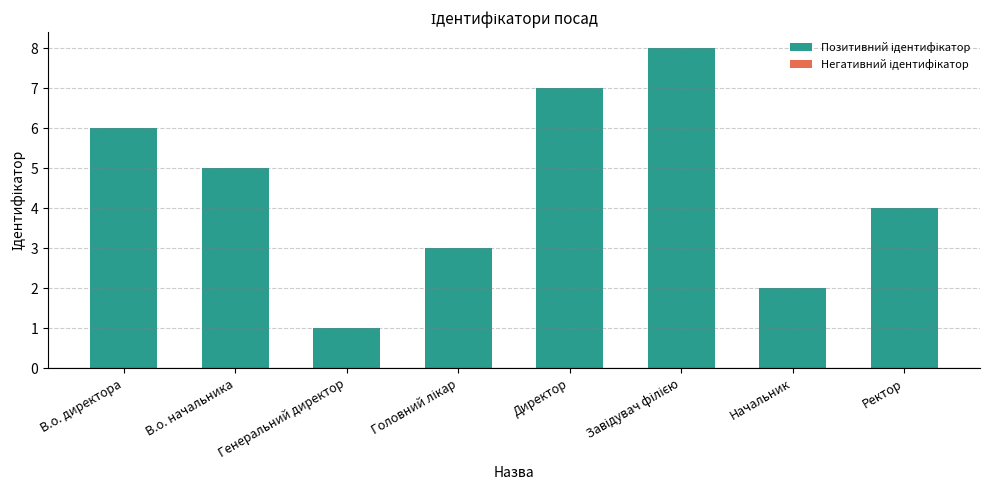

What is the difference between the second highest and minimum values?

6